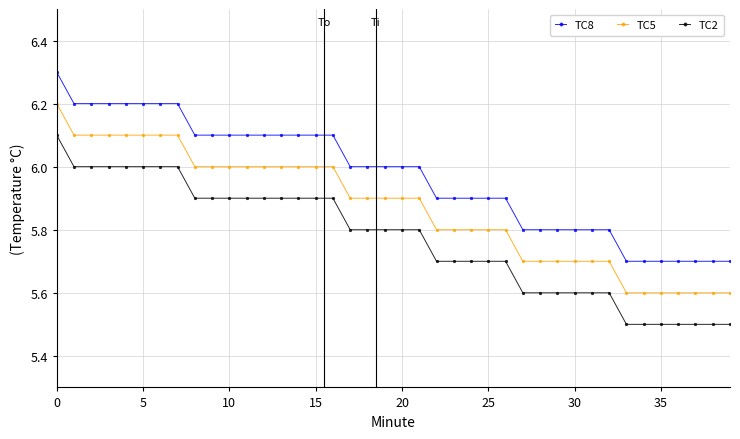

What is the difference between the second highest and minimum values in the TC5 series?

0.5